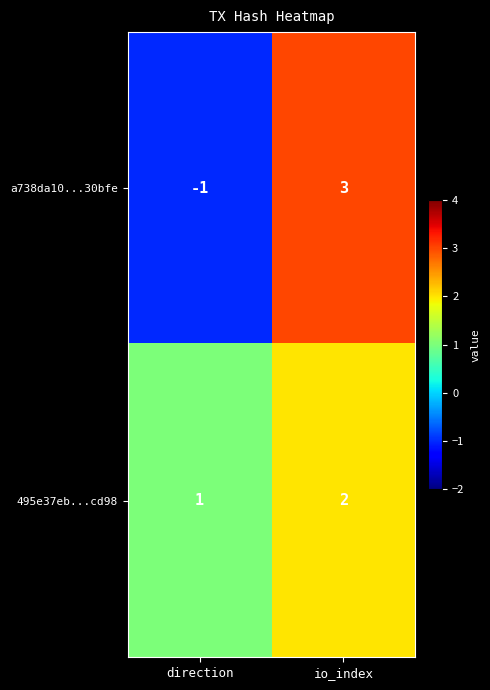

Which series has the widest spread of values?

a738da10...30bfe